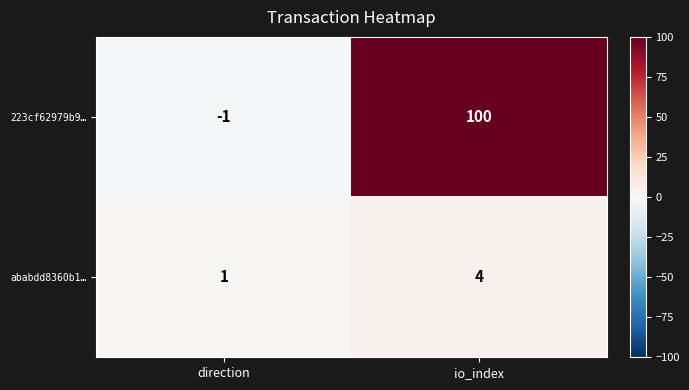

Reading left to right, transcribe all the data shown in this chart.

223cf62979b9…: direction=-1	io_index=100
ababdd8360b1…: direction=1	io_index=4